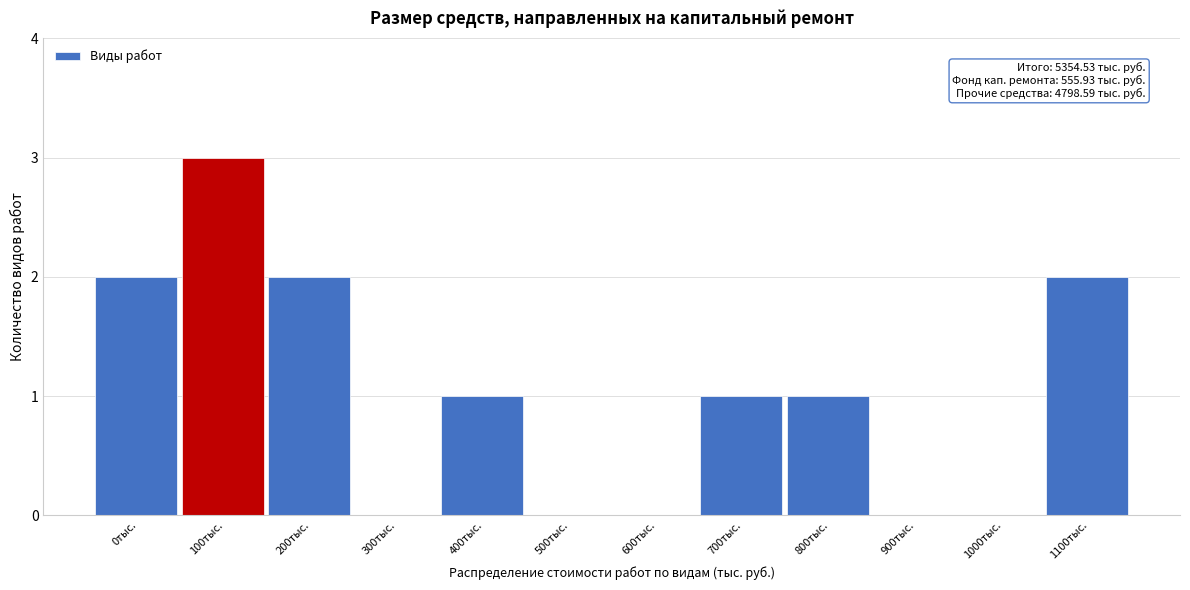

Reading right to left, what are all the values shown in this chart?

1100тыс.=2	1000тыс.=0	900тыс.=0	800тыс.=1	700тыс.=1	600тыс.=0	500тыс.=0	400тыс.=1	300тыс.=0	200тыс.=2	100тыс.=3	0тыс.=2